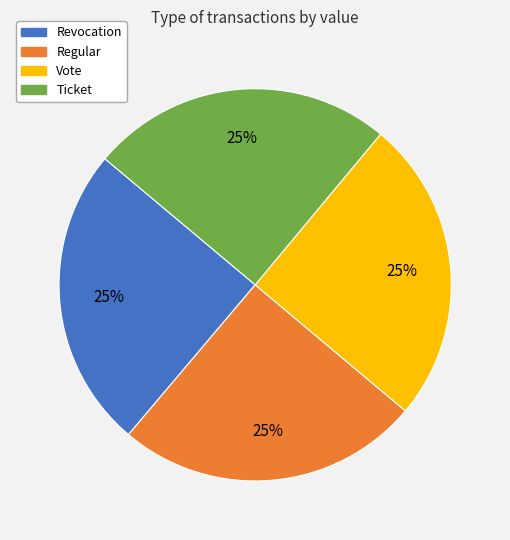

To the nearest percent, what percentage of the pie is Vote?

25%